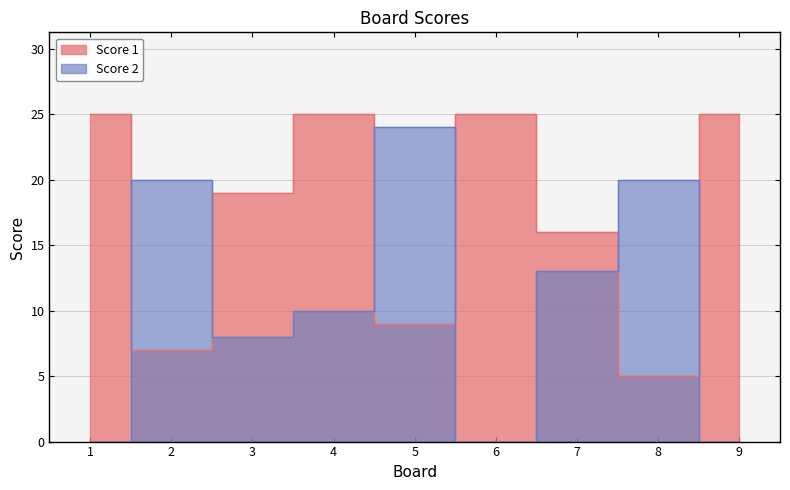

Which series ends up on top after the final intersection of Score 2 and Score 1?

Score 1